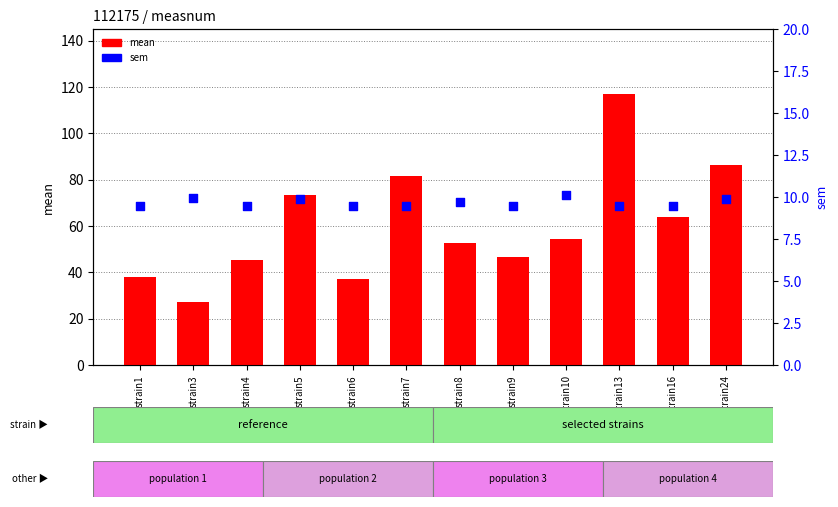

At how many categories does at least one series exceed 26?

12